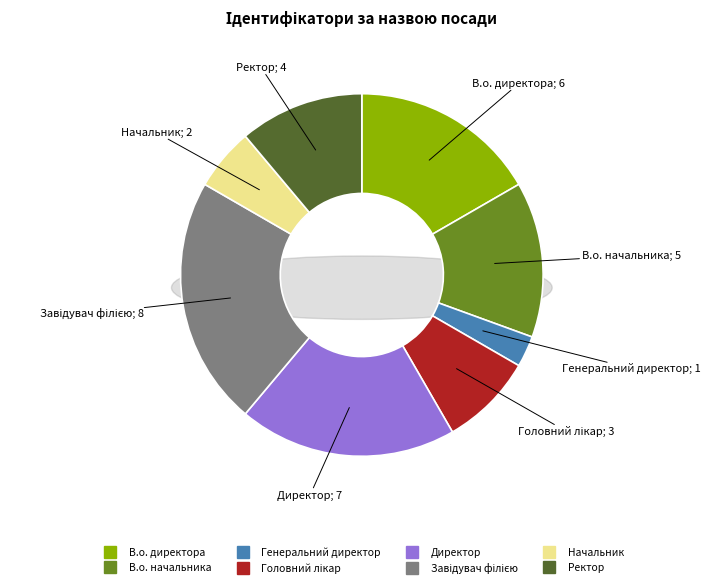

Rank the categories by value from highest to lowest.

Завідувач філією, Директор, В.о. директора, В.о. начальника, Ректор, Головний лікар, Начальник, Генеральний директор